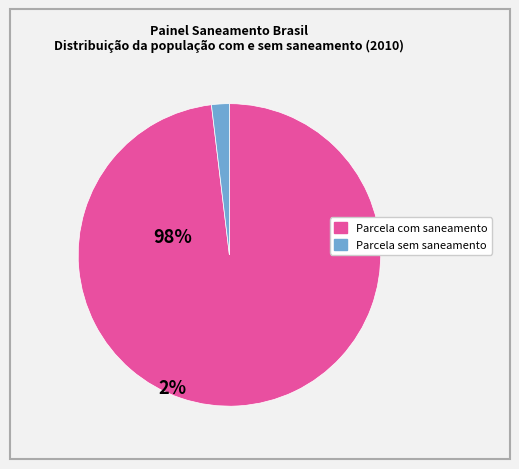

Which slice is the smallest?

Parcela sem saneamento